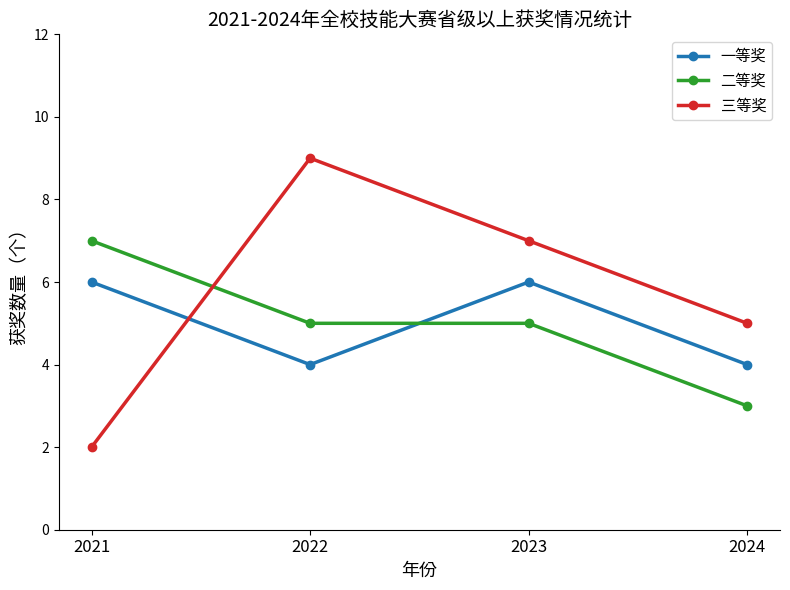

Is it true that 一等奖 equals 9 at 2021?

False